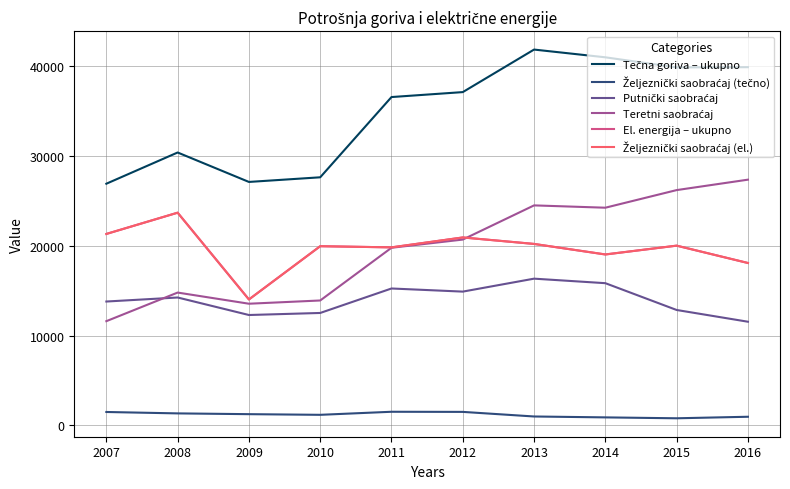

Does the chart have visible grid lines?

Yes